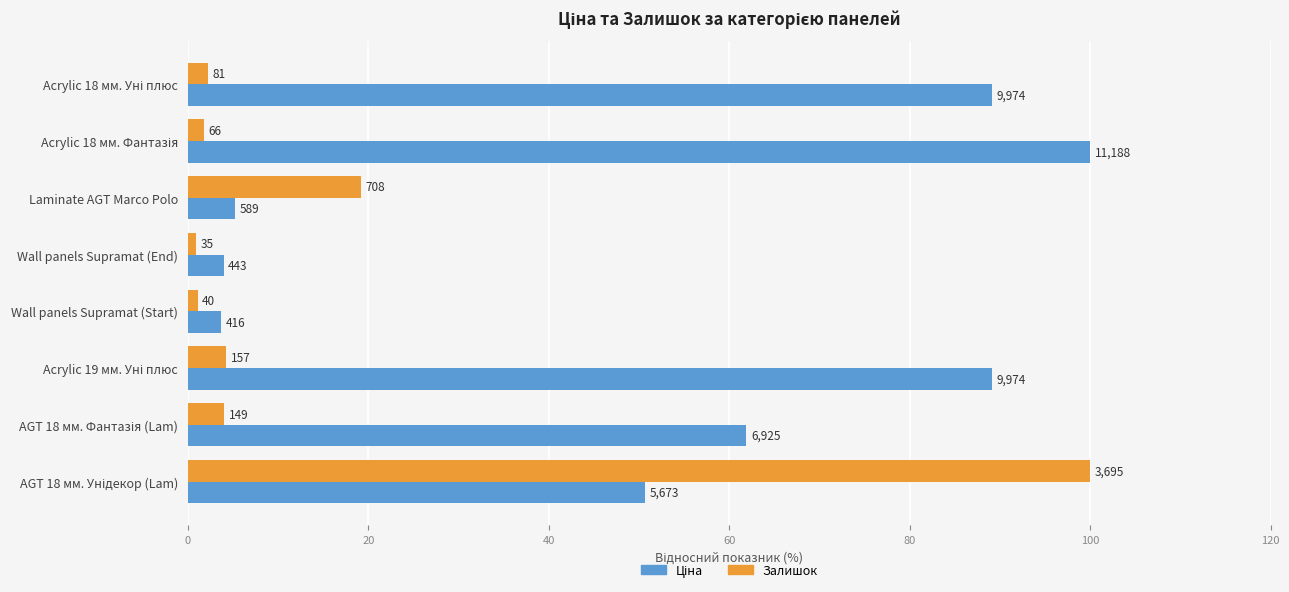

How many groups of bars are there?

8